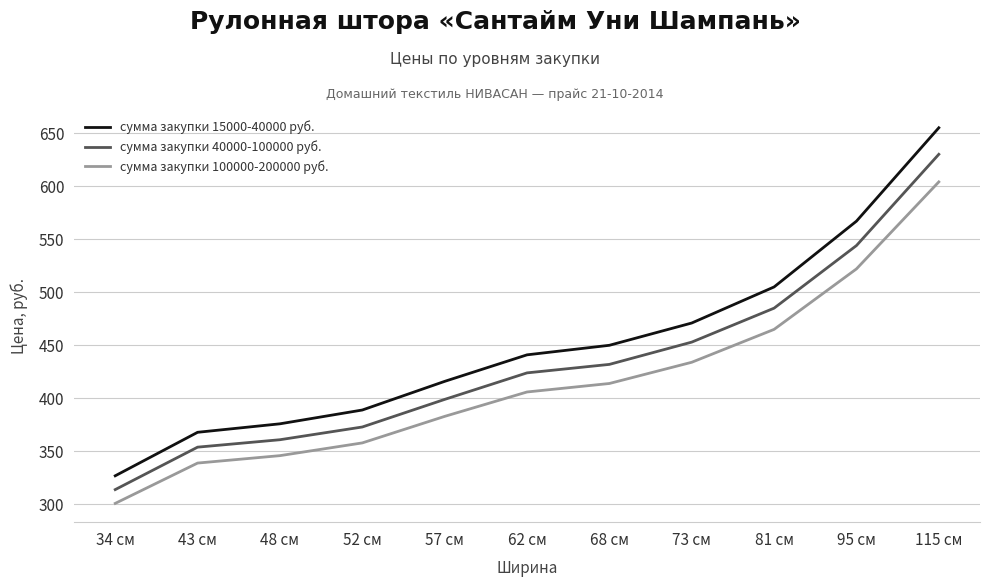

What position from the left is 81 см?

9